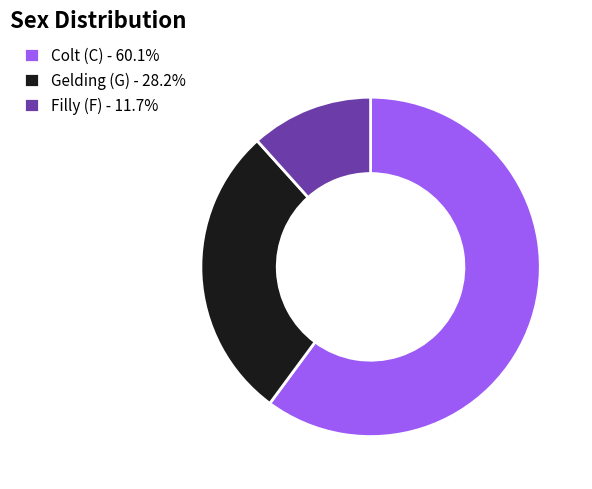

Is there any slice that represents more than half of the pie?

Yes